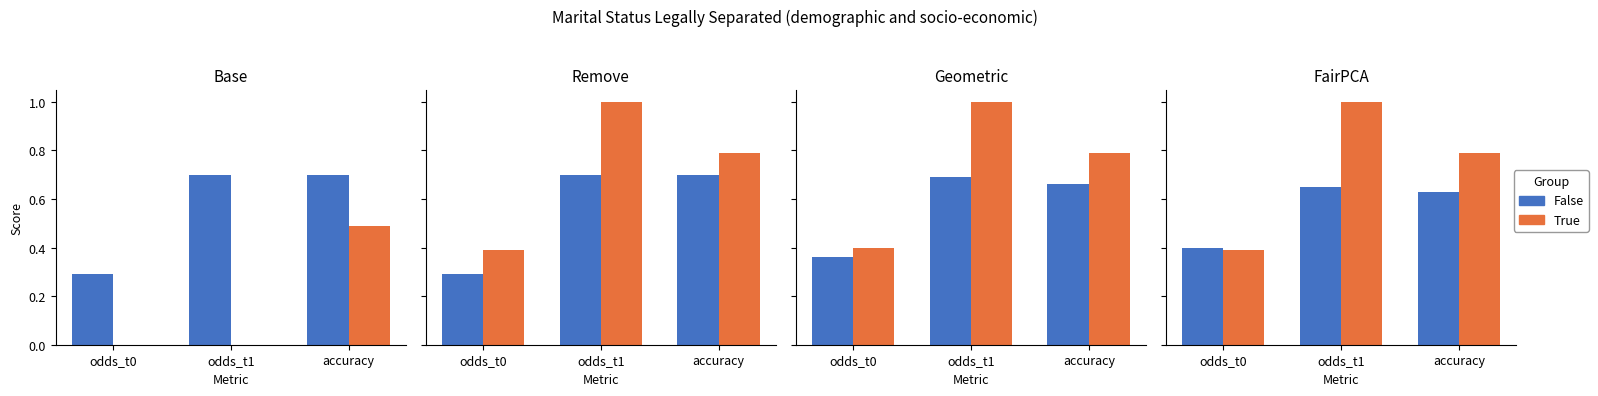

What is the difference between the True values at accuracy and odds_t0?

0.4